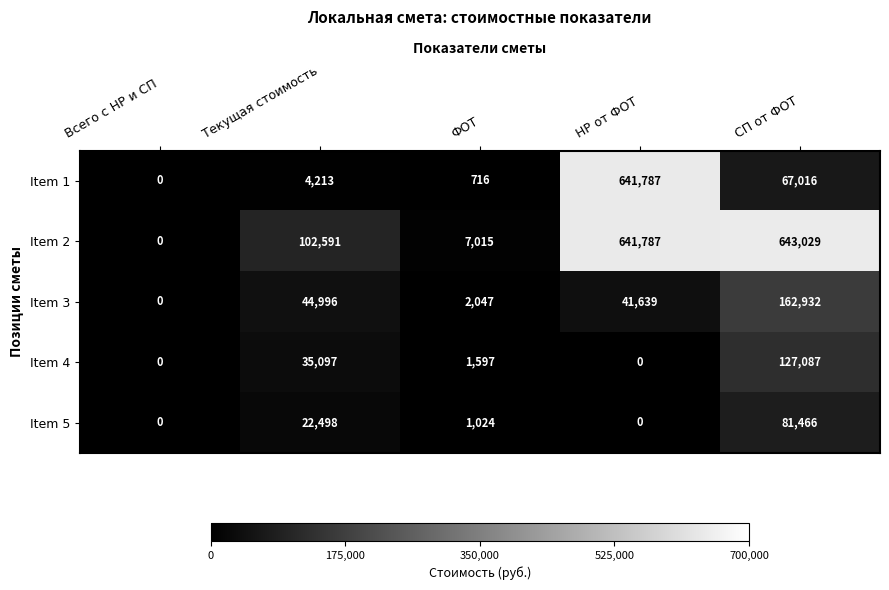

List the series in order of their peak value, lowest first.

Item 5, Item 4, Item 3, Item 1, Item 2